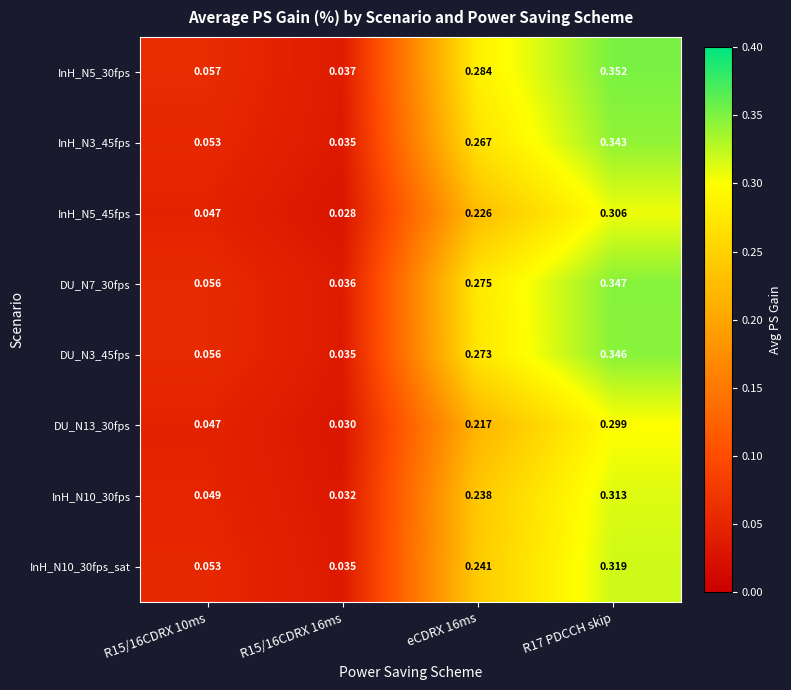

How many series are shown in this chart?

8